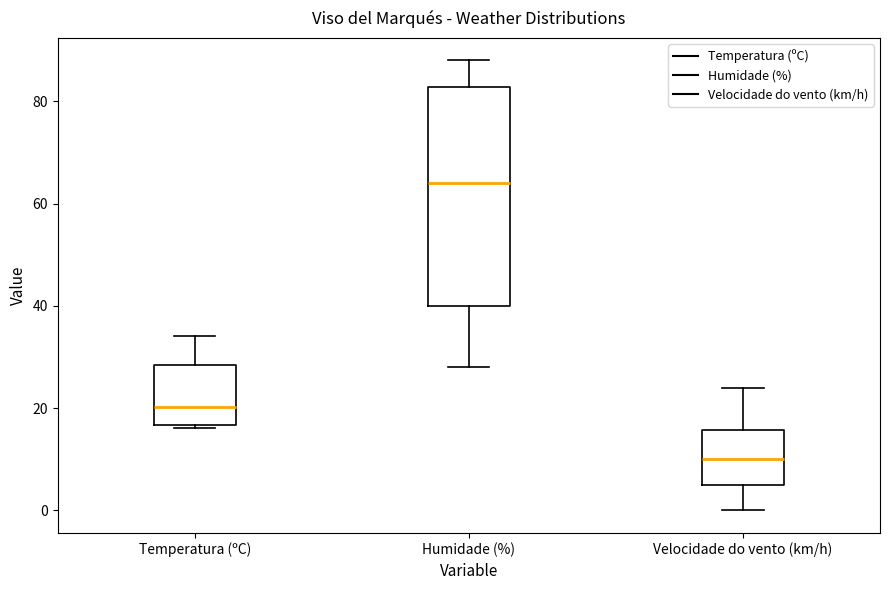

Which box has the highest median line?

Humidade (%)